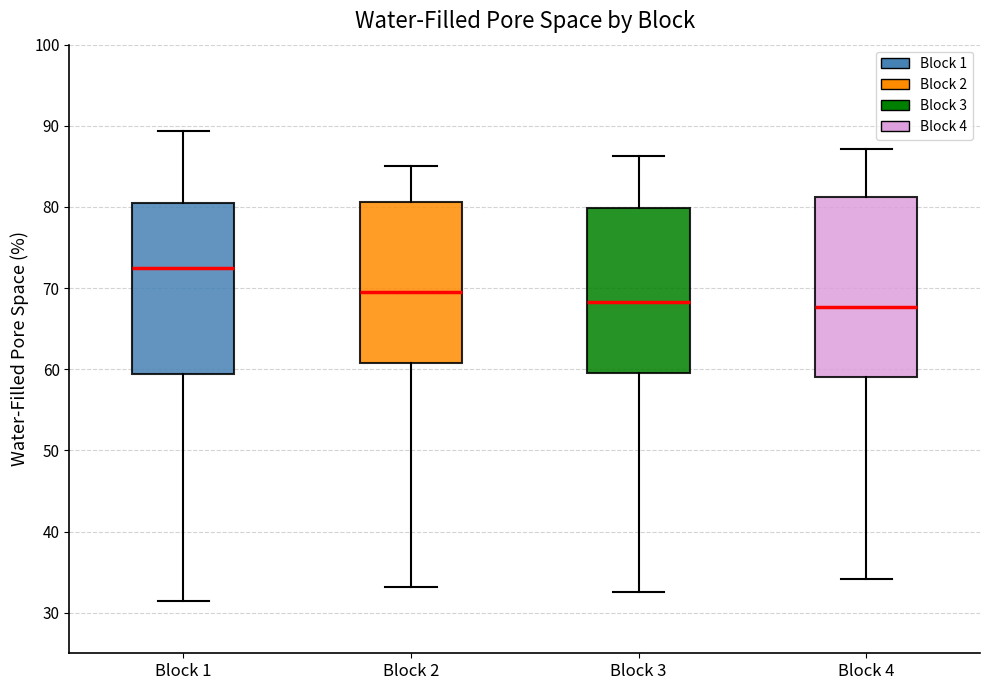

Which box has the highest median line?

Block 1